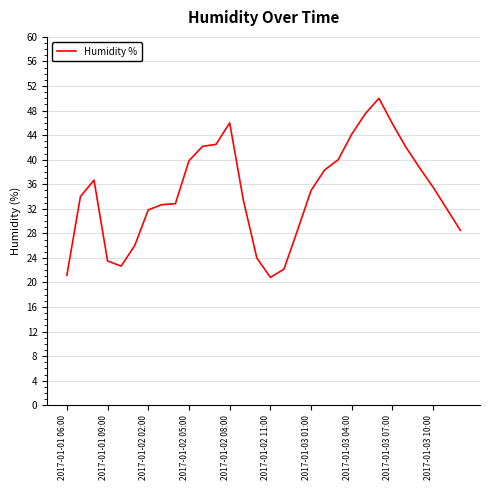

What is the sum of all values?

1038.3